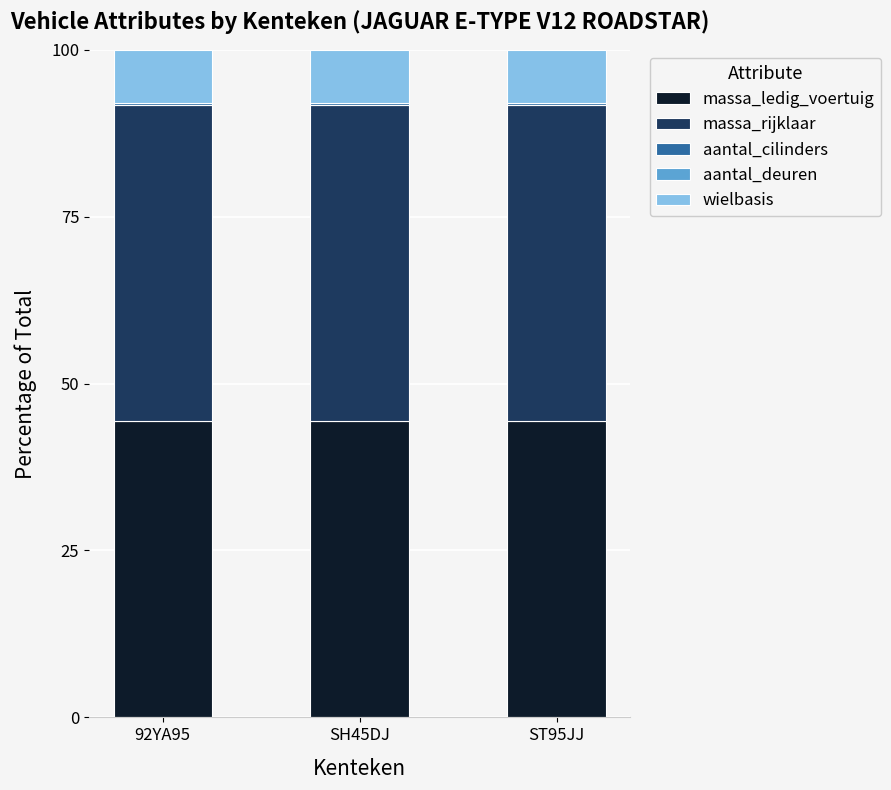

Is it true that massa_ledig_voertuig equals 13.8 at SH45DJ?

False